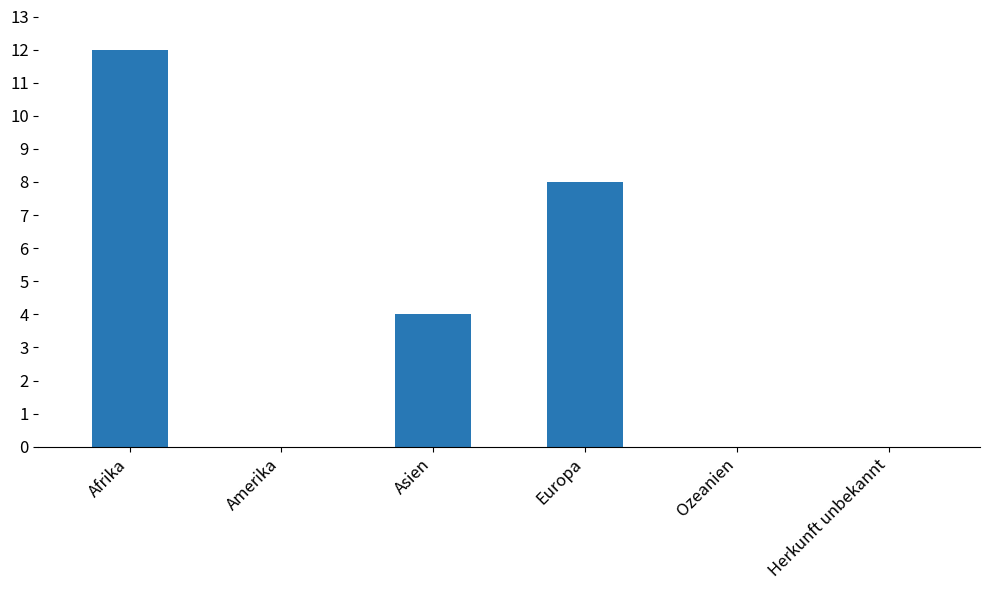

What is the ratio of the value at Asien to the value at Europa?

0.5